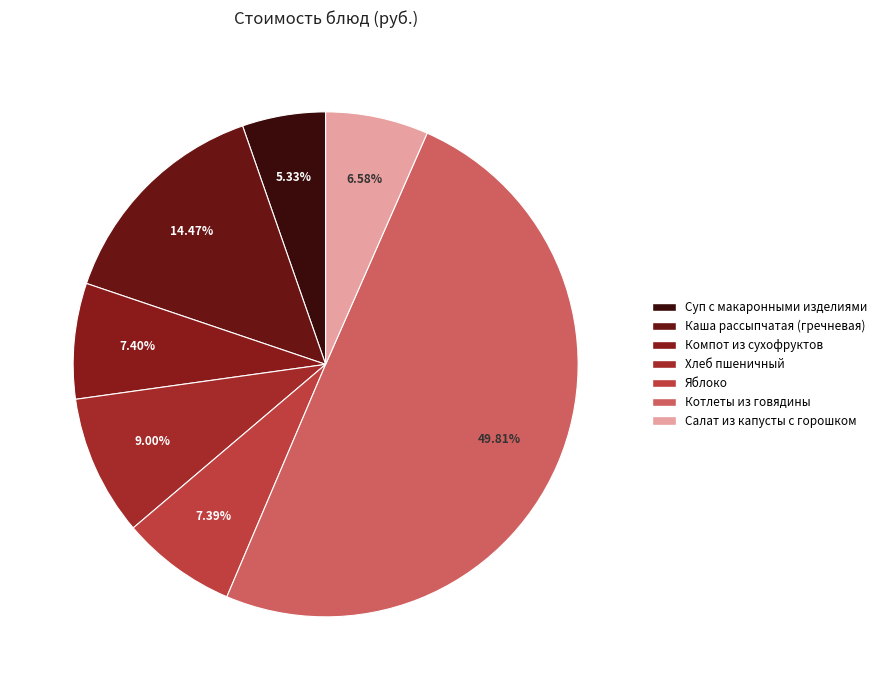

Which category has the smallest portion of the pie?

Суп с макаронными изделиями